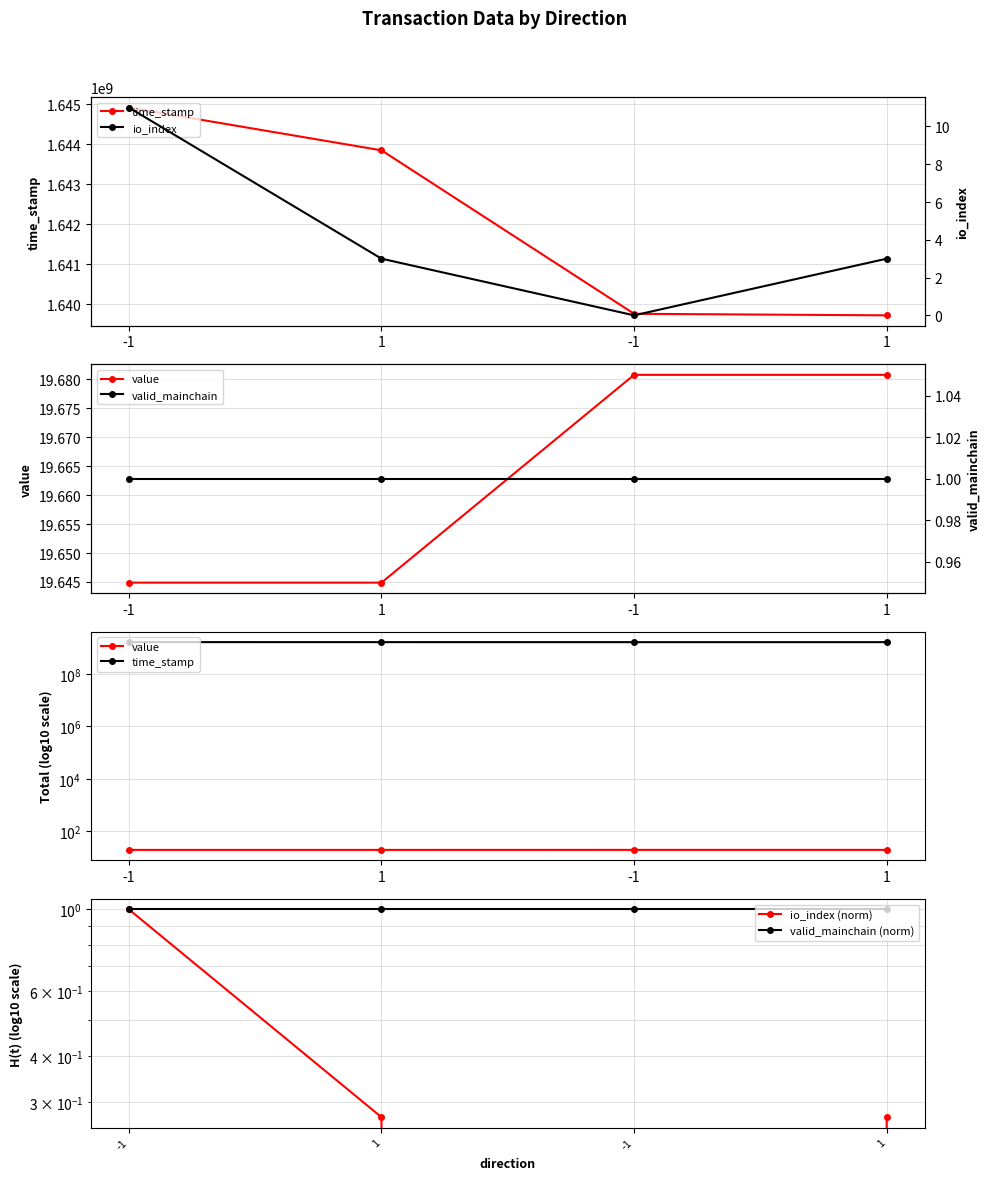

Which has a higher value, 1 or -1?

1